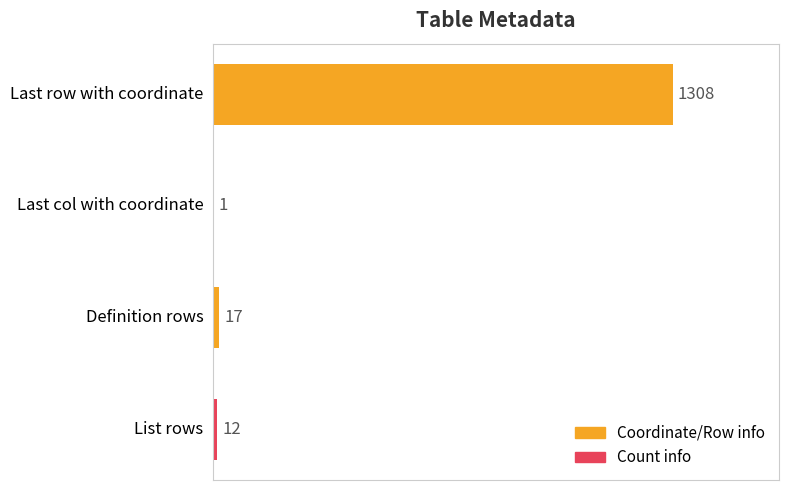

What is the sum of all values?

1338